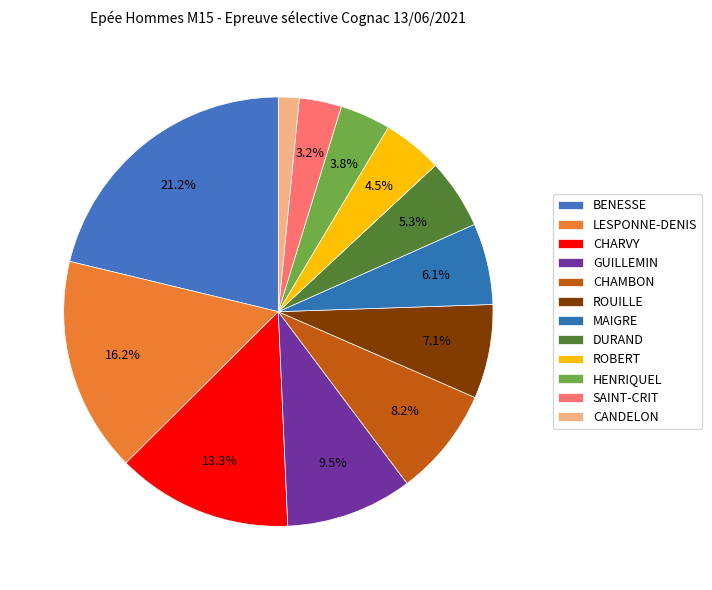

What is the ratio of the value at GUILLEMIN to the value at ROUILLE?

1.3